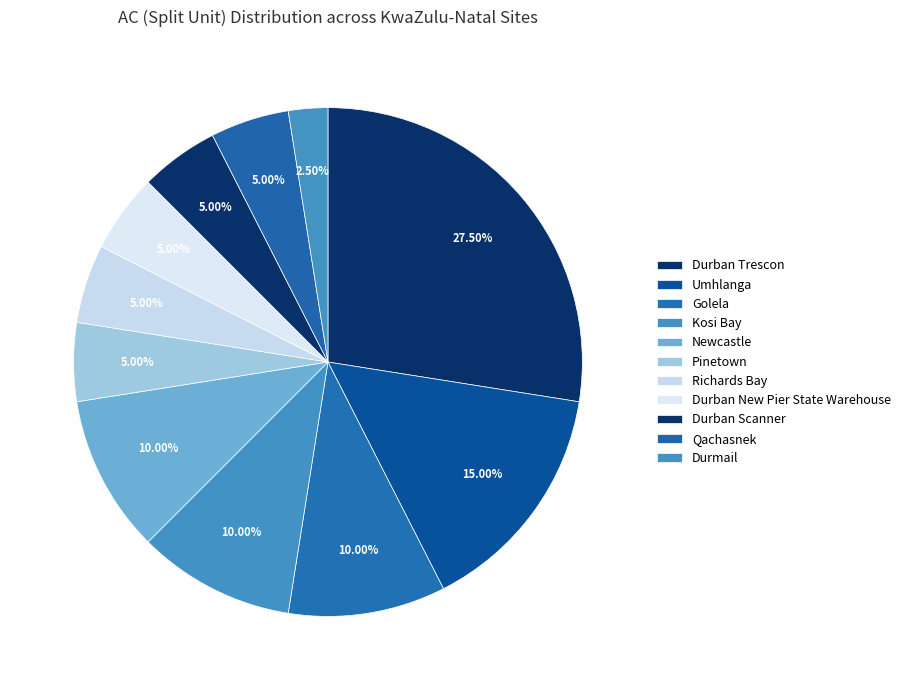

Count the number of slices in the pie.

11